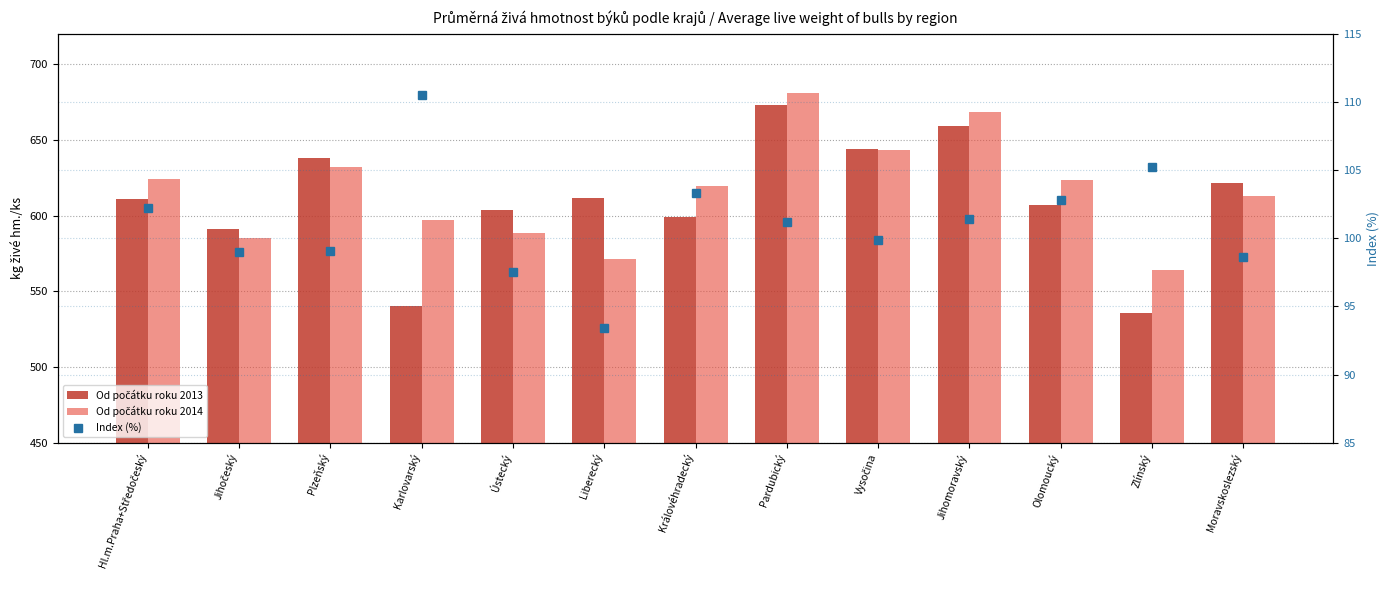

Reading right to left, list all the values displayed in this chart.

Od počátku roku 2013: 621.8	535.9	606.8	658.9	644.0	672.9	599.3	611.3	603.7	540.1	638.2	591.1	610.9
Od počátku roku 2014: 613.0	563.9	623.5	668.3	643.2	681.2	619.3	571.2	588.4	596.8	632.2	584.9	624.4
Index (%): 98.6	105.2	102.8	101.4	99.9	101.2	103.3	93.4	97.5	110.5	99.1	99.0	102.2